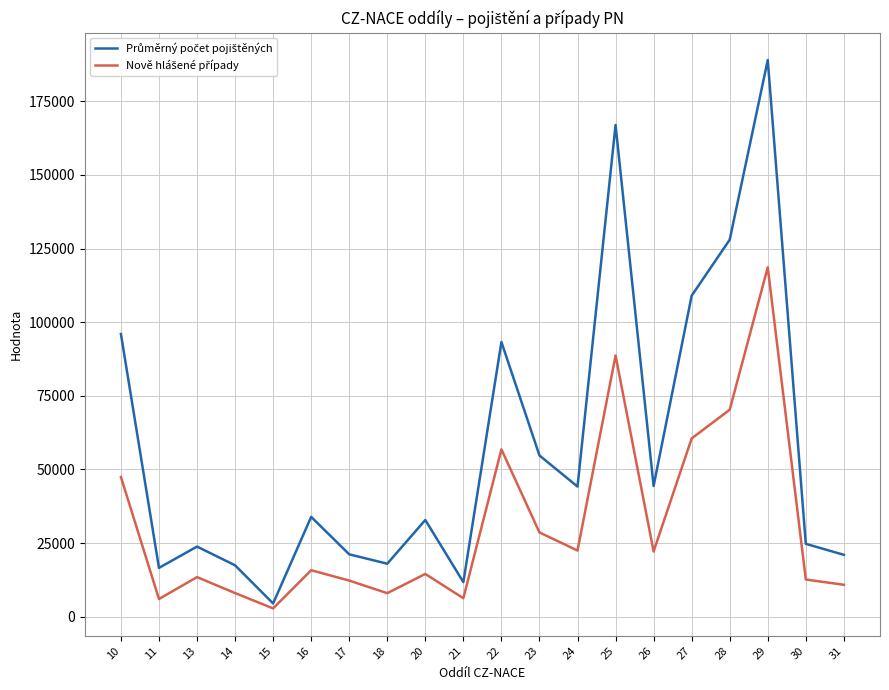

What is the greatest value displayed?

189013.4